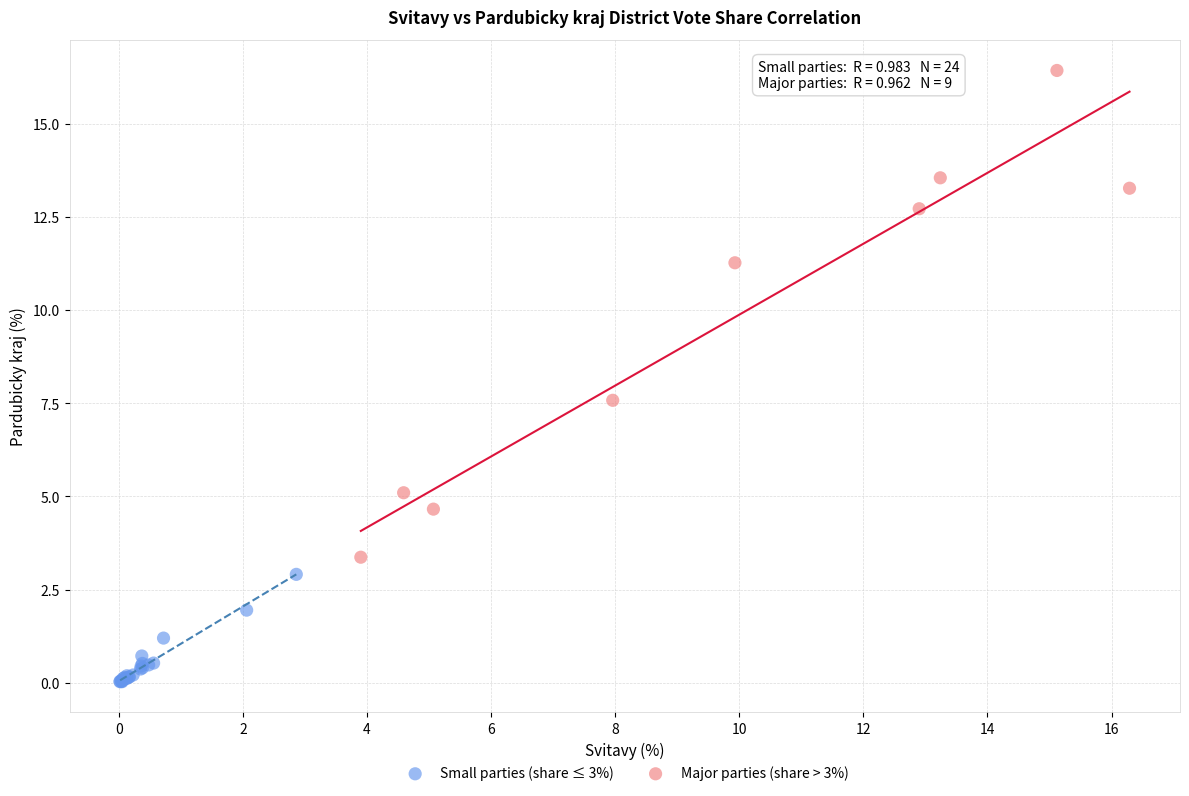

Which series has the widest spread of Y values?

Major parties (share > 3%)